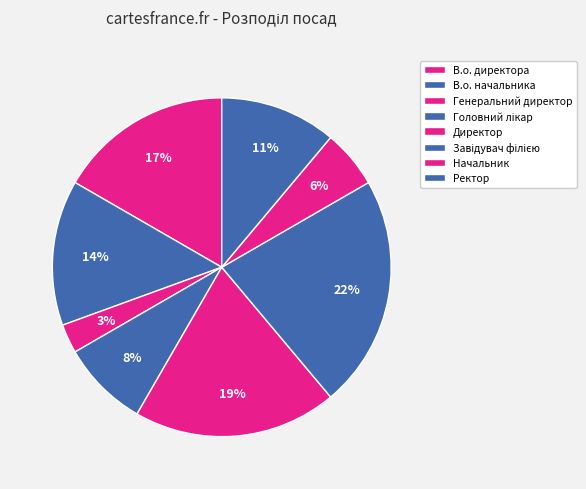

Approximately how many times larger is the value at В.о. директора compared to В.о. начальника?

1.2